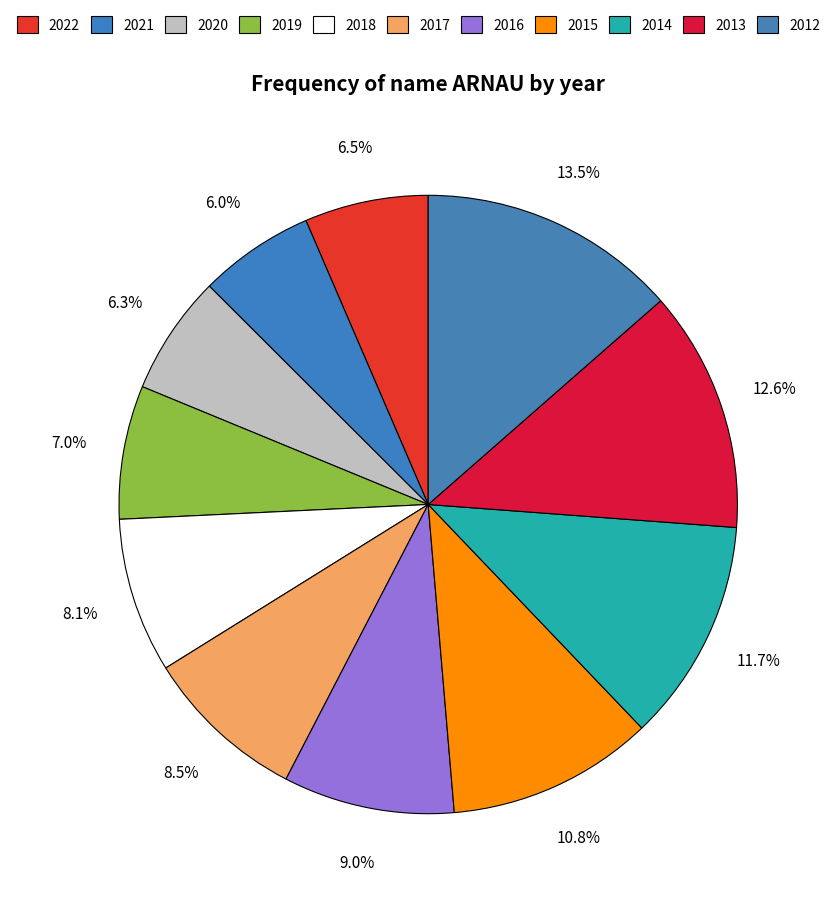

True or false: 2012 accounts for 14% of the total.

True